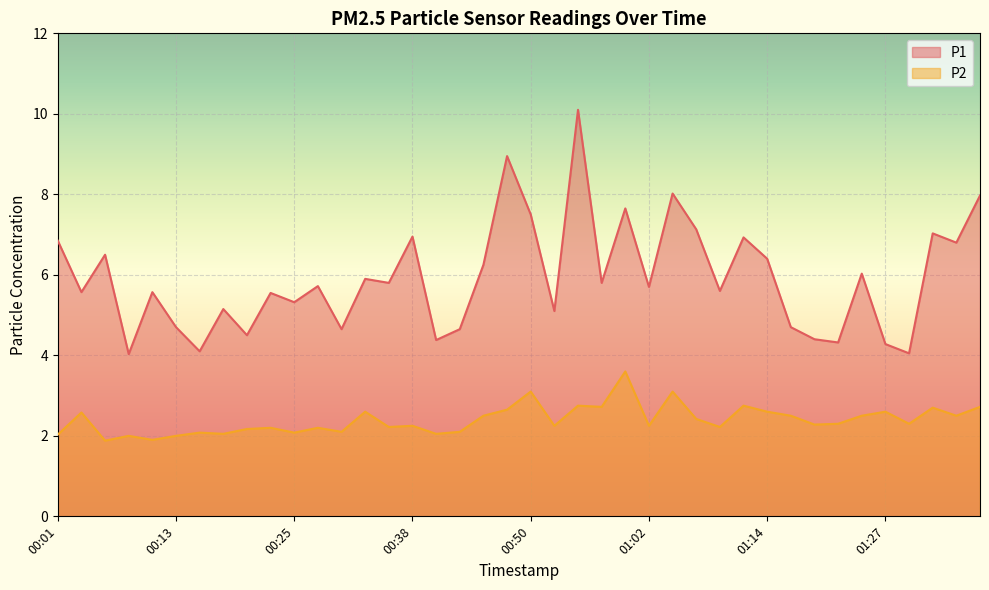

At which category is the sum across all series the highest?

00:55